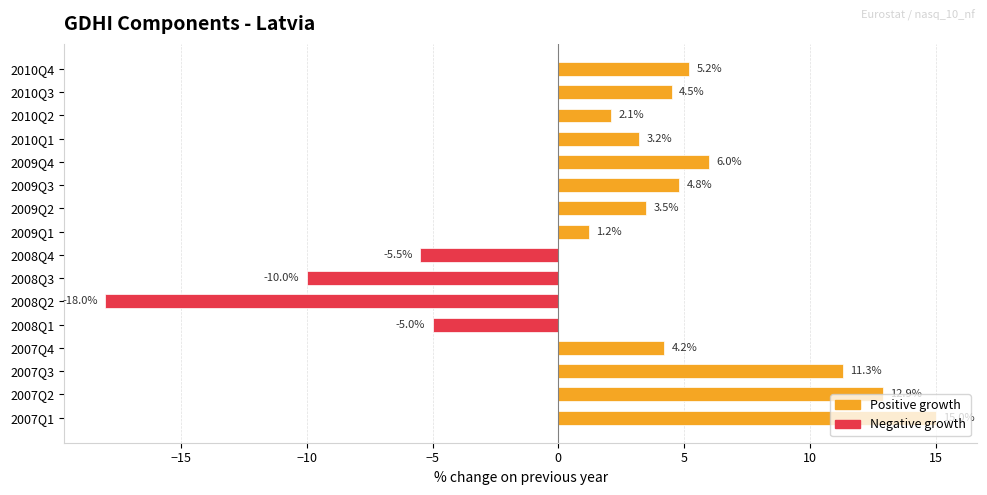

Which has a higher value, 2010Q3 or 2009Q3?

2009Q3